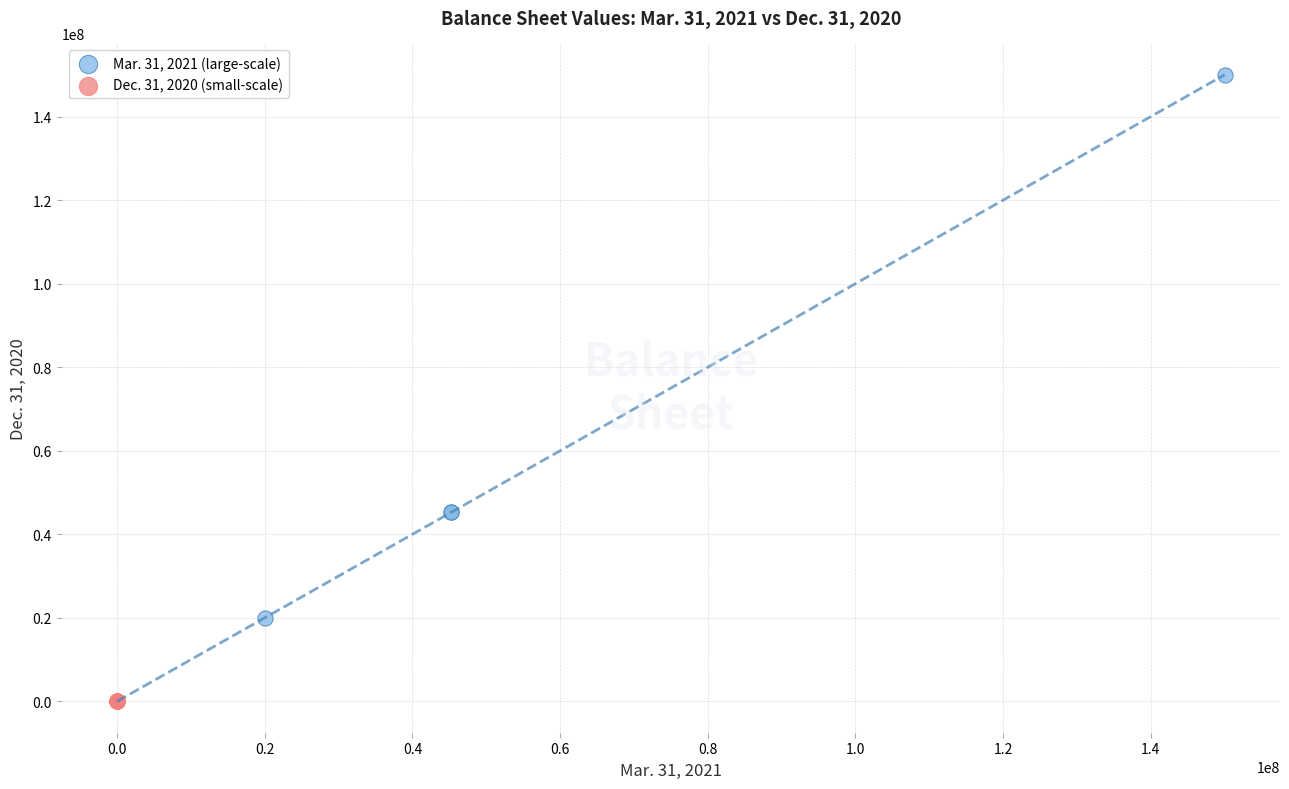

Which series has the largest Y range (max minus min)?

Mar. 31, 2021 (large-scale)